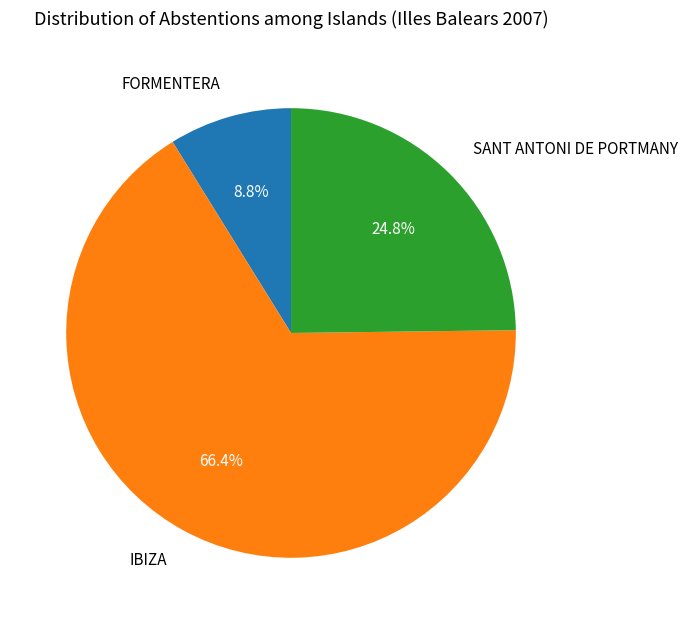

To the nearest percent, what percentage of the pie is IBIZA?

66%